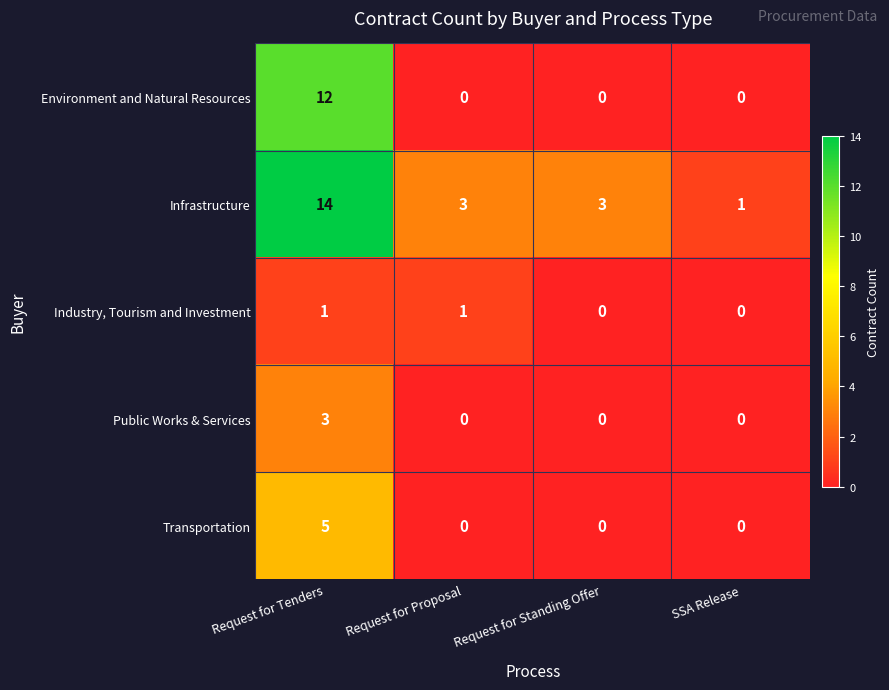

What is the difference between the maximum and minimum values in the Transportation series?

5